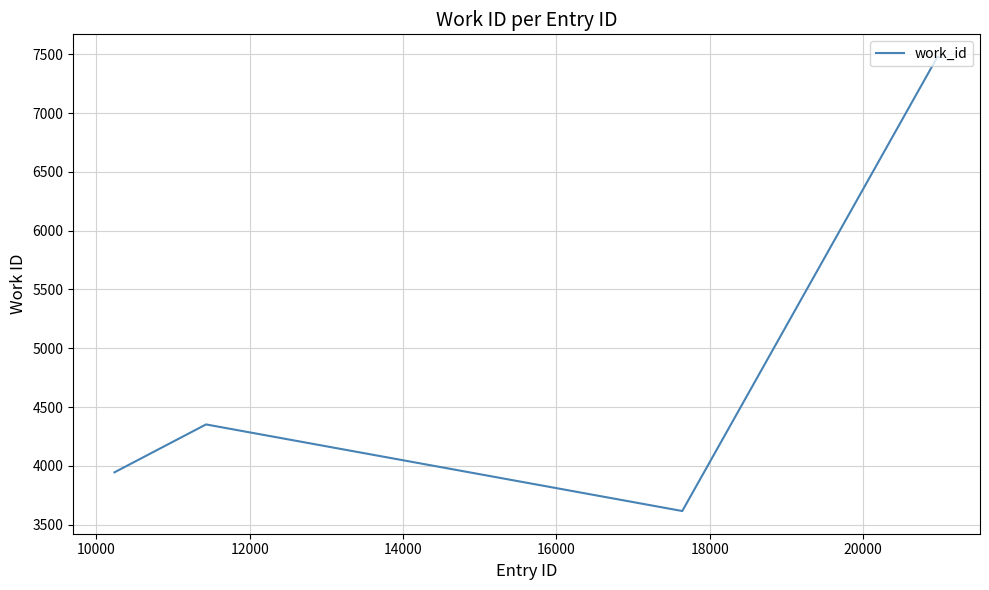

What is the minimum value shown in the chart?

3617